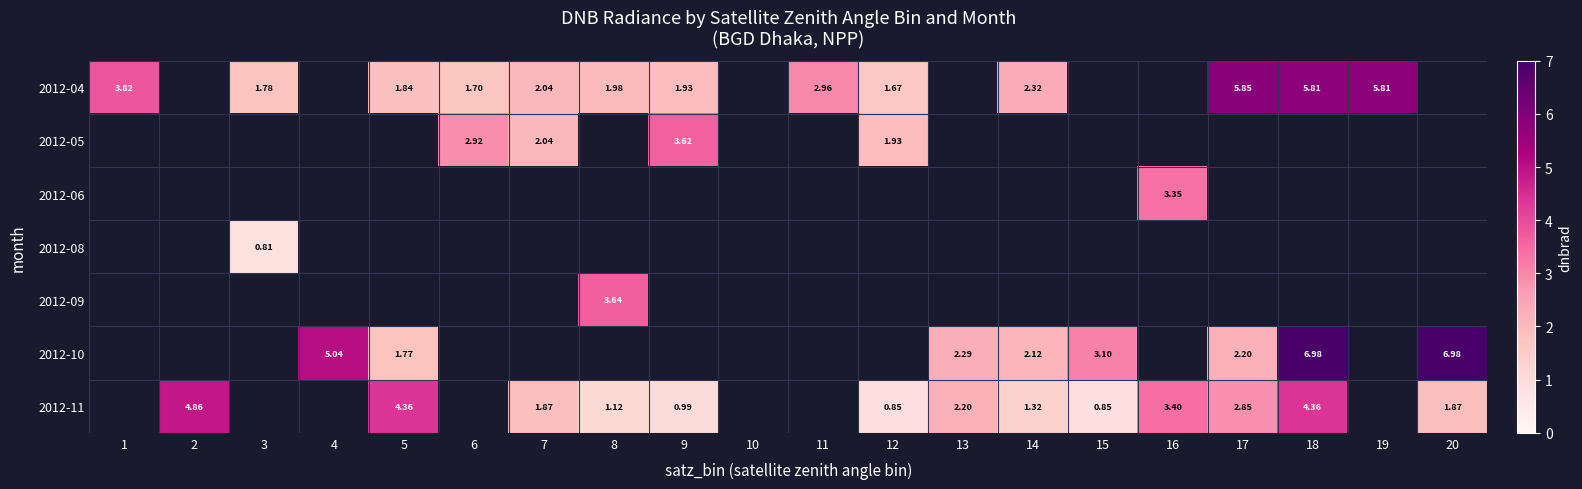

What is the smallest value displayed?

0.8